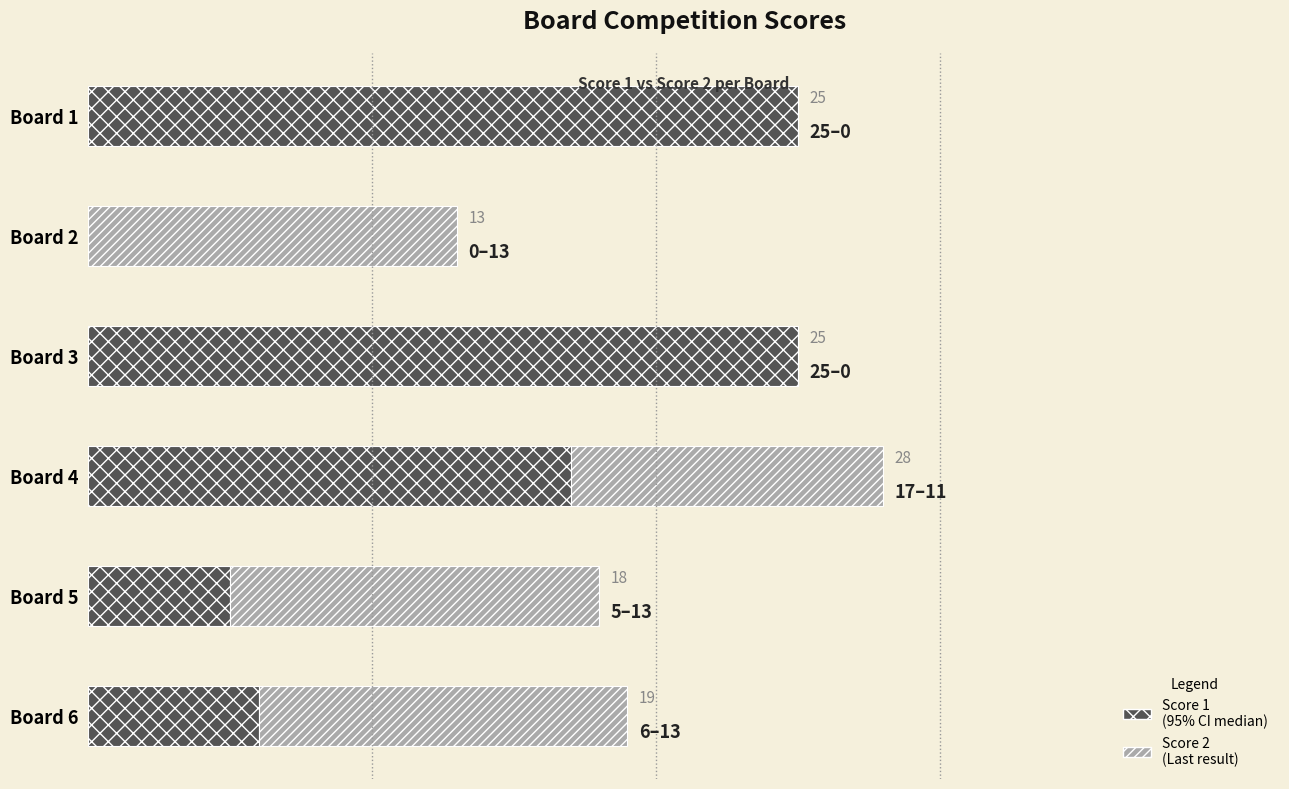

At which category is the sum across all series the highest?

Board 4